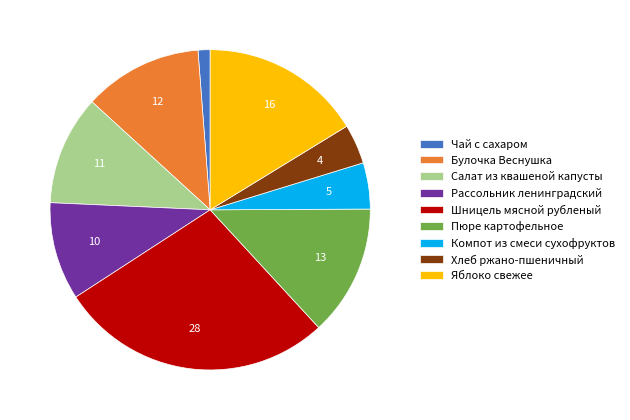

Which slice is the smallest?

Чай с сахаром